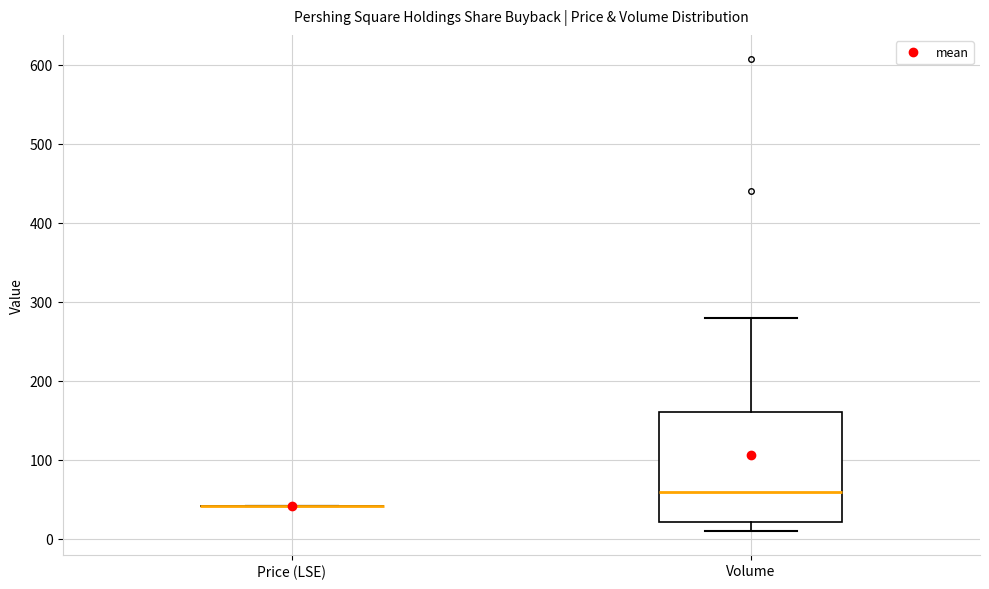

Reading left to right, transcribe this box plot: for each box, give where its median line is, the range the box spans, and where its two whiskers end, as read against the y-axis. The values are not printed on the chart, so give them approximately, as read against the axis.

Price (LSE): box collapsed to a line at 40, whiskers 40 to 40
Volume: median 60, box 20 to 160, whiskers 10 to 280